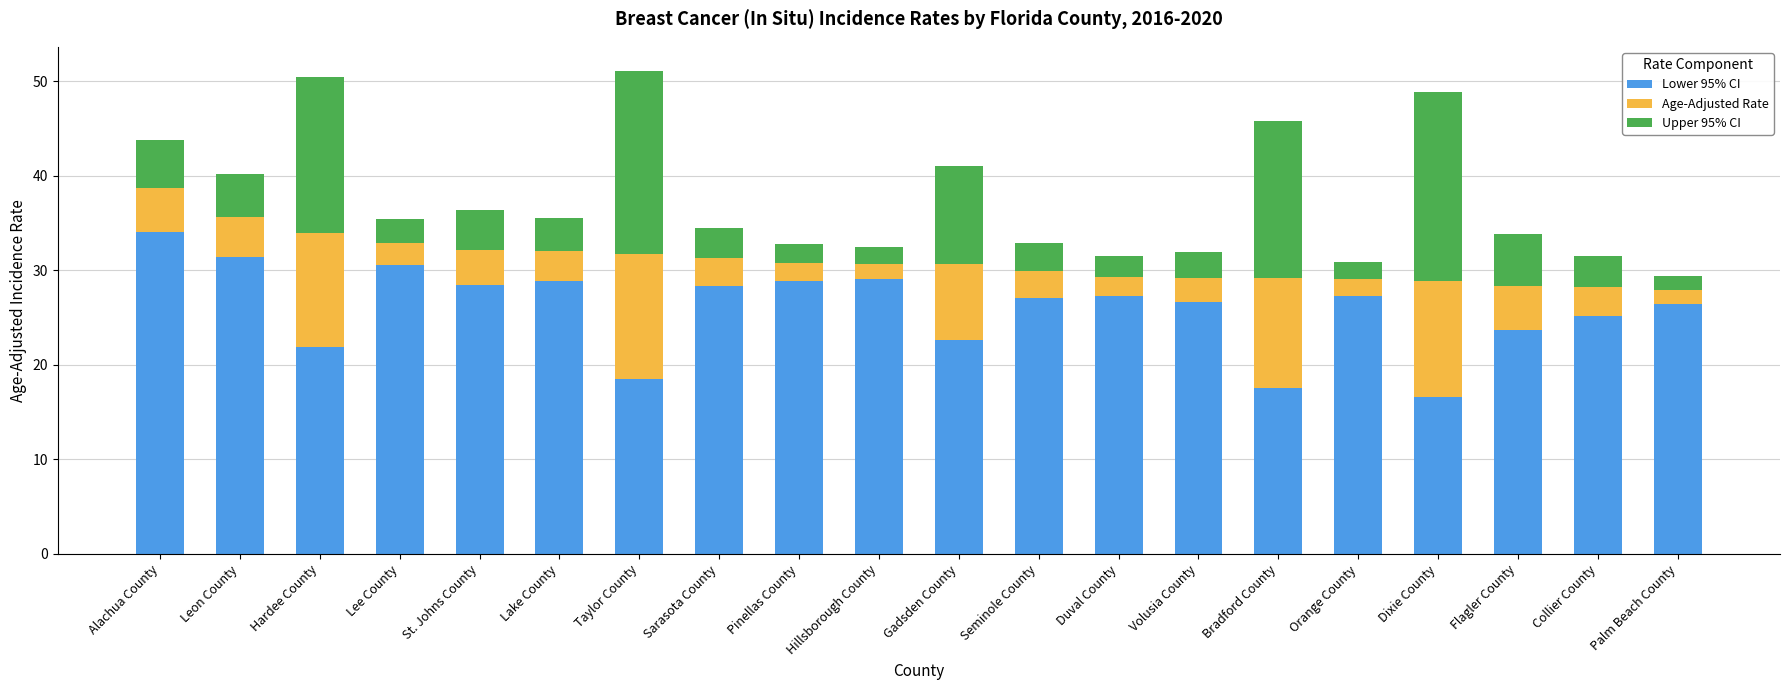

Which category has the highest value in the Lower 95% CI series?

Alachua County